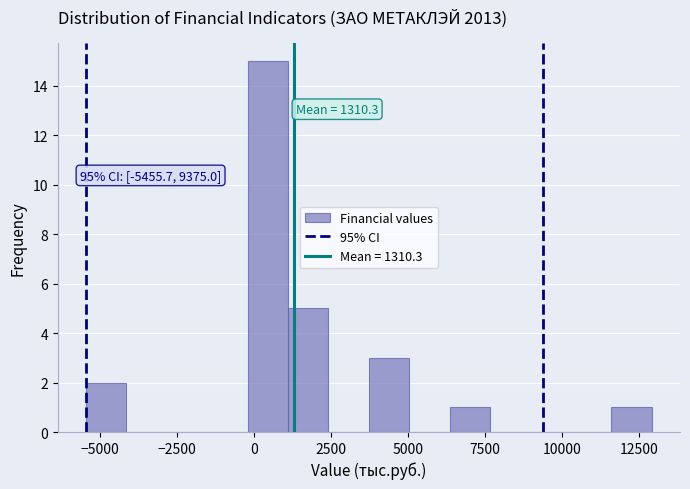

Read against the x-axis, roughly where is the centre of the tallest bar?

500